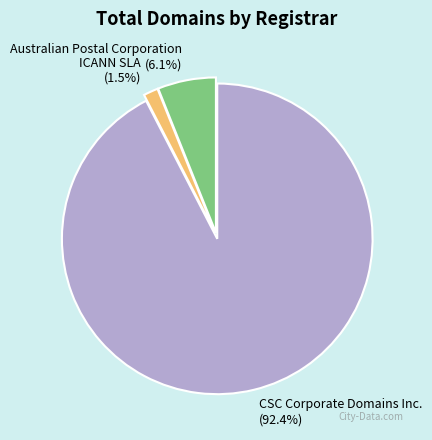

Which category has the biggest portion of the pie?

CSC Corporate Domains Inc.